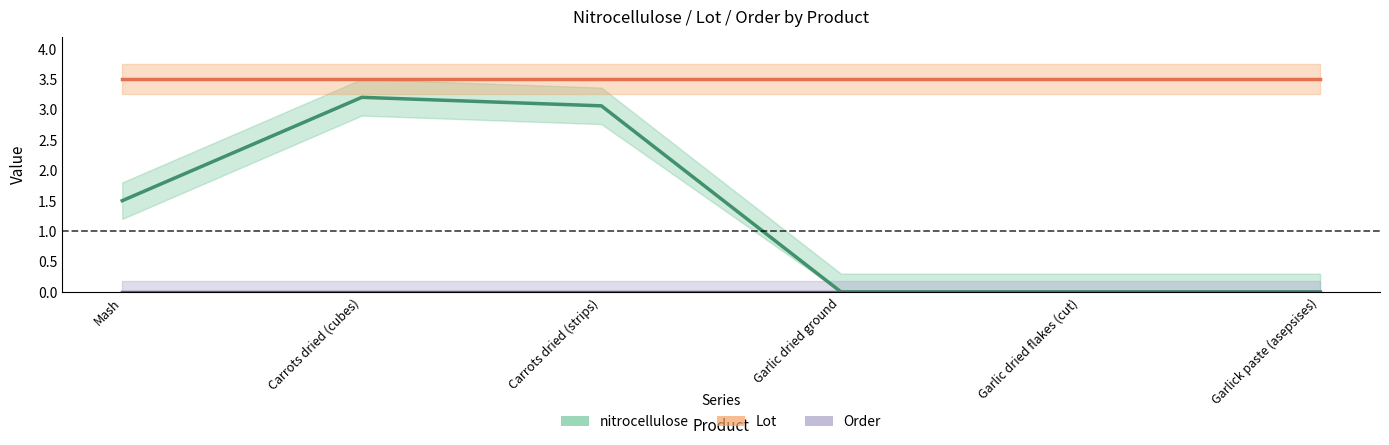

At which category does the chart reach its peak across all series?

Mash